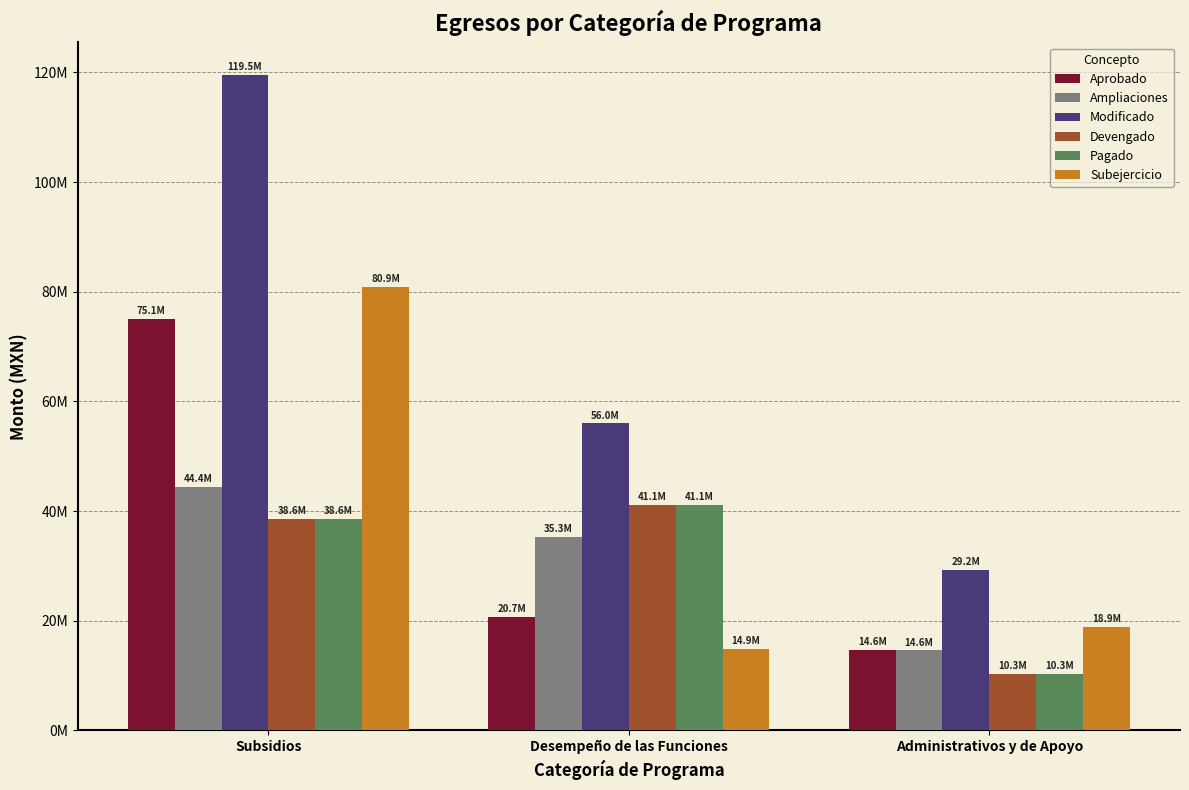

What position from the right is Administrativos y de Apoyo?

1